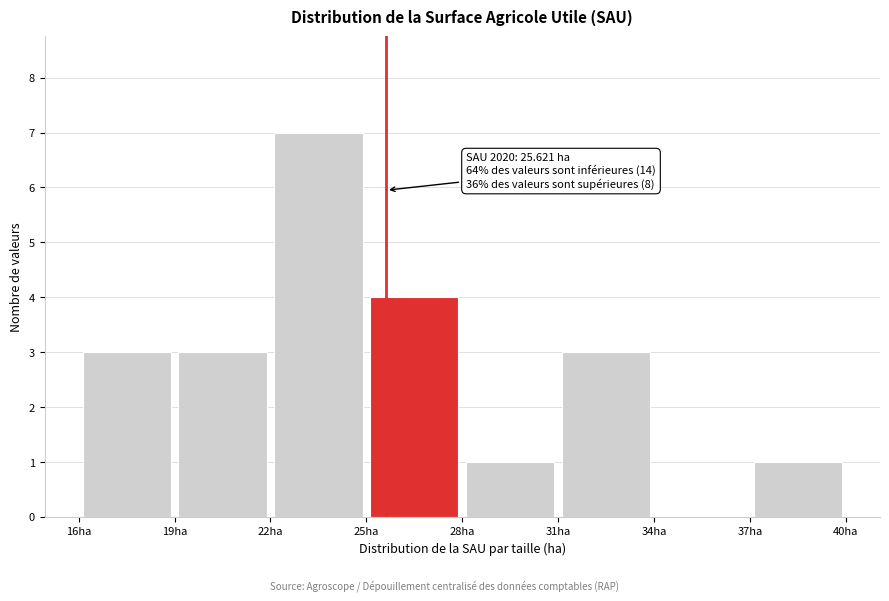

Which range on the x-axis has the tallest bar?

22 to 25